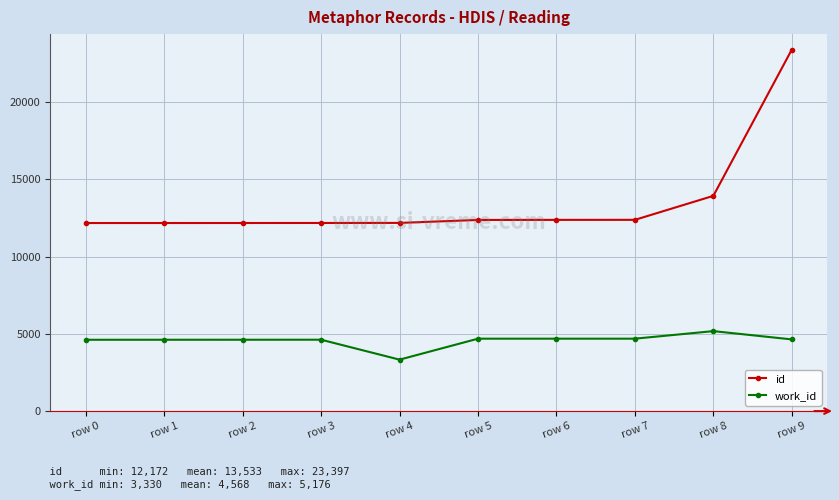

What is the maximum value shown in the chart?

23397